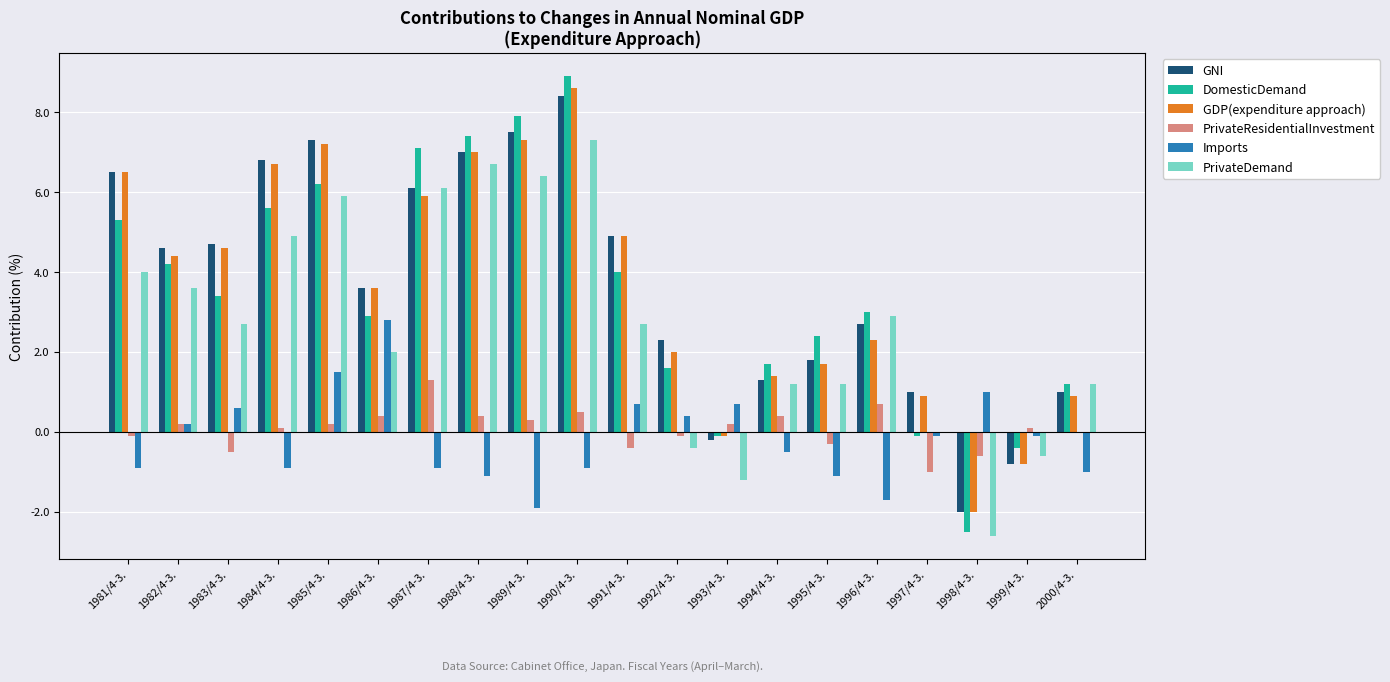

Is the value of GNI at 1995/4-3. greater than the value of DomesticDemand at 1998/4-3.?

Yes